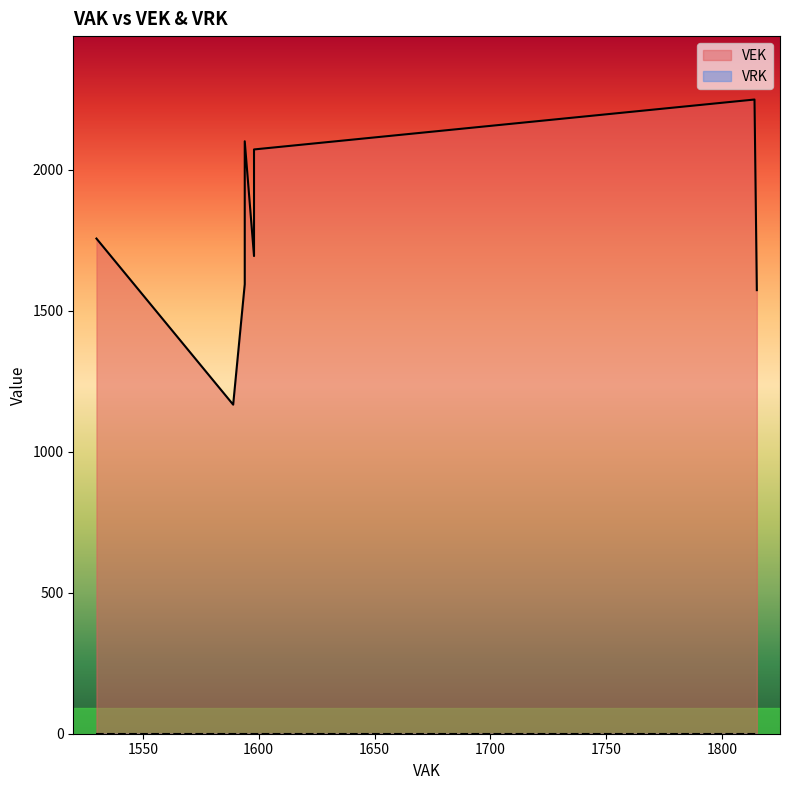

Where is VRK nearest to the value 0?

1530